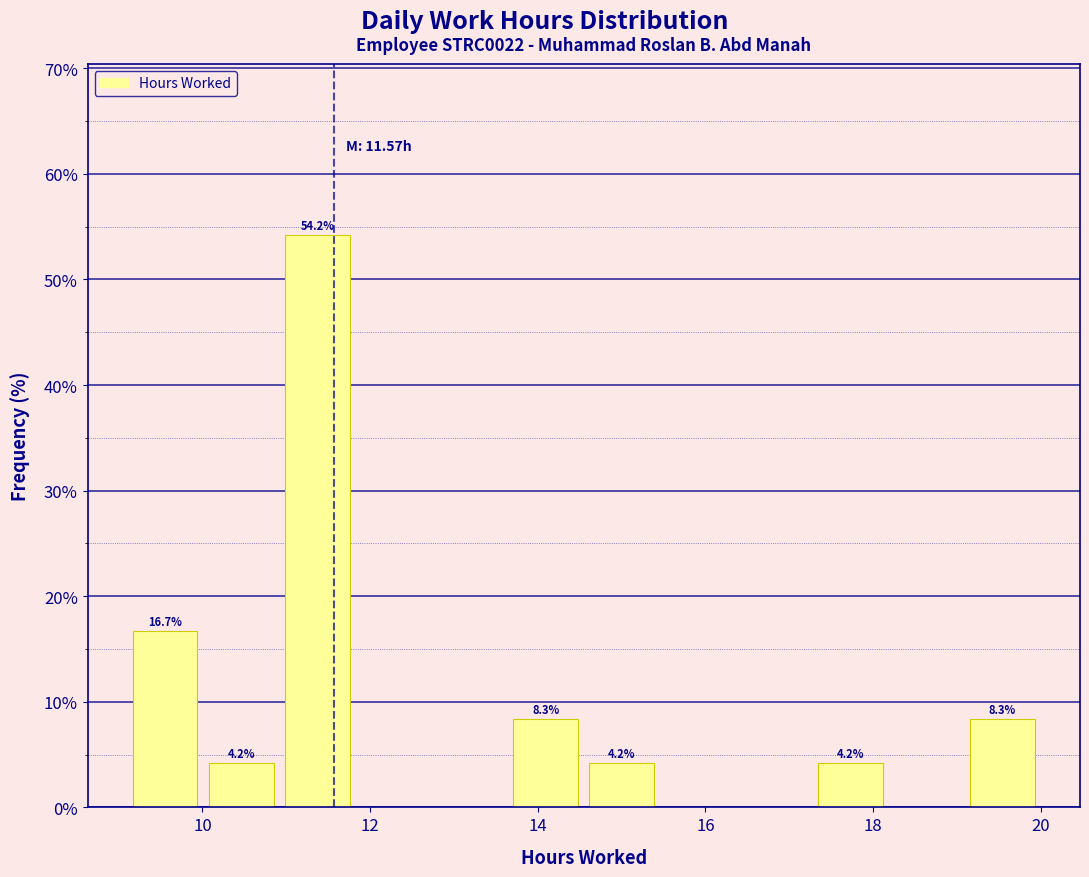

Which range on the x-axis has the tallest bar?

11.0 to 11.8